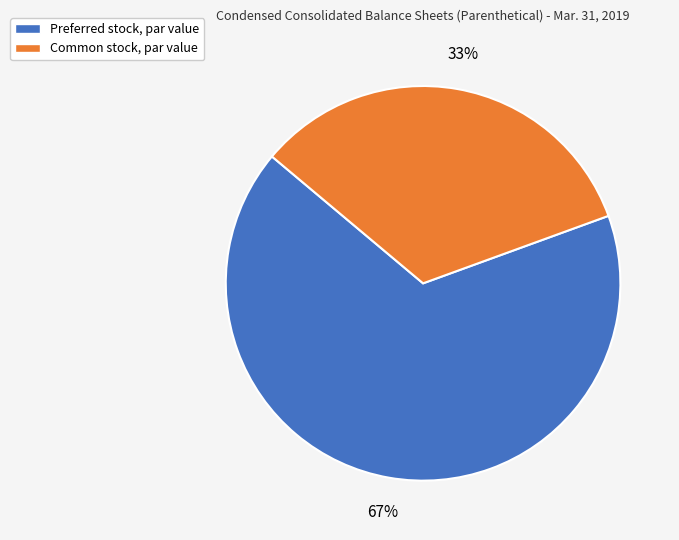

What is the smallest slice in the pie chart?

Common stock, par value